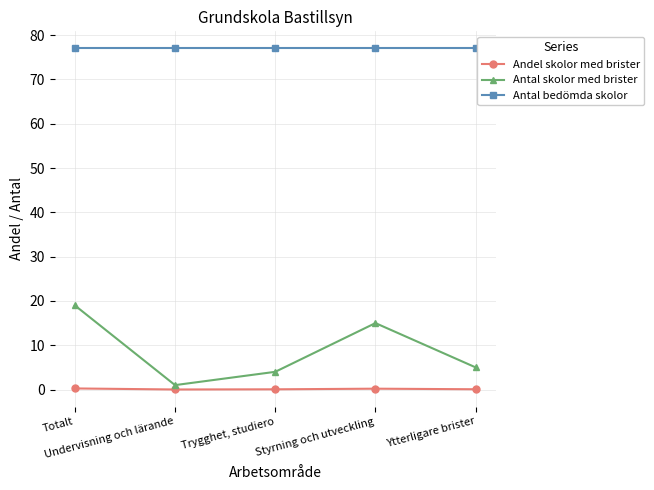

The value of Antal bedömda skolor at Trygghet, studiero is 77.0. True or false?

True